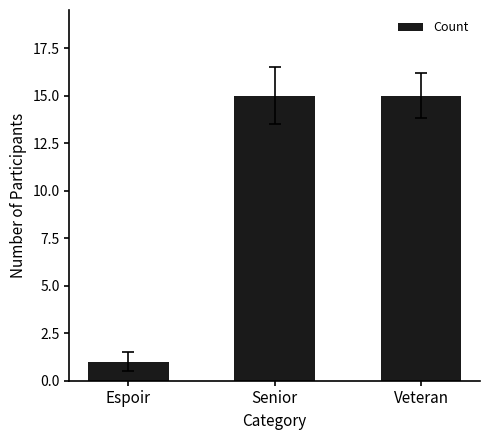

What is the smallest value displayed?

1